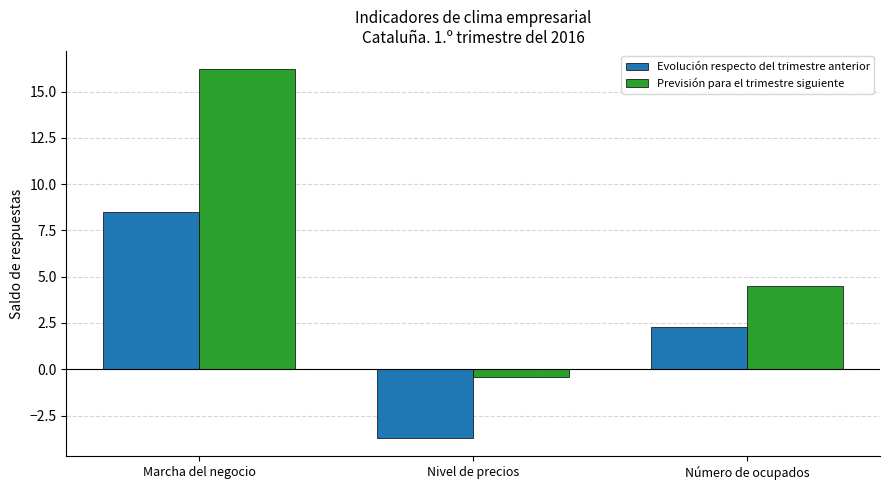

What are all the series names shown in the legend?

Evolución respecto del trimestre anterior, Previsión para el trimestre siguiente